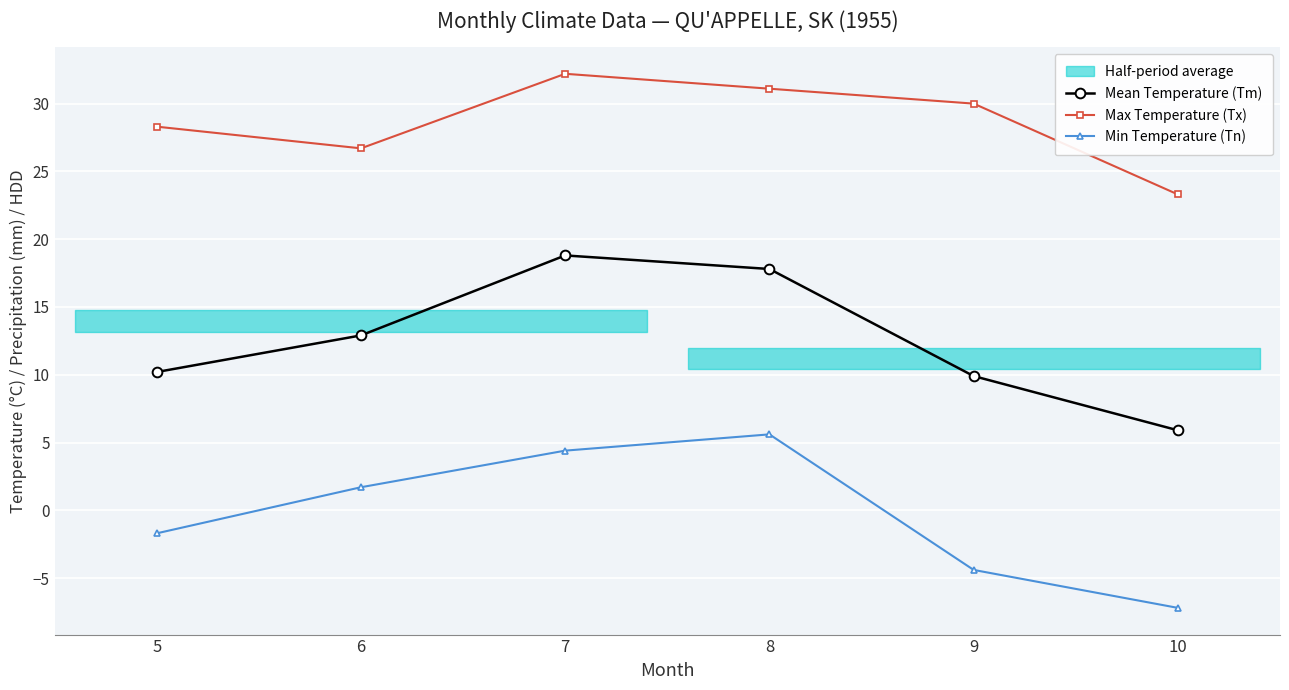

Reading left to right, list all the values displayed in this chart.

Mean Temperature (Tm): 5=10.2	6=12.9	7=18.8	8=17.8	9=9.9	10=5.9
Max Temperature (Tx): 5=28.3	6=26.7	7=32.2	8=31.1	9=30.0	10=23.3
Min Temperature (Tn): 5=-1.7	6=1.7	7=4.4	8=5.6	9=-4.4	10=-7.2